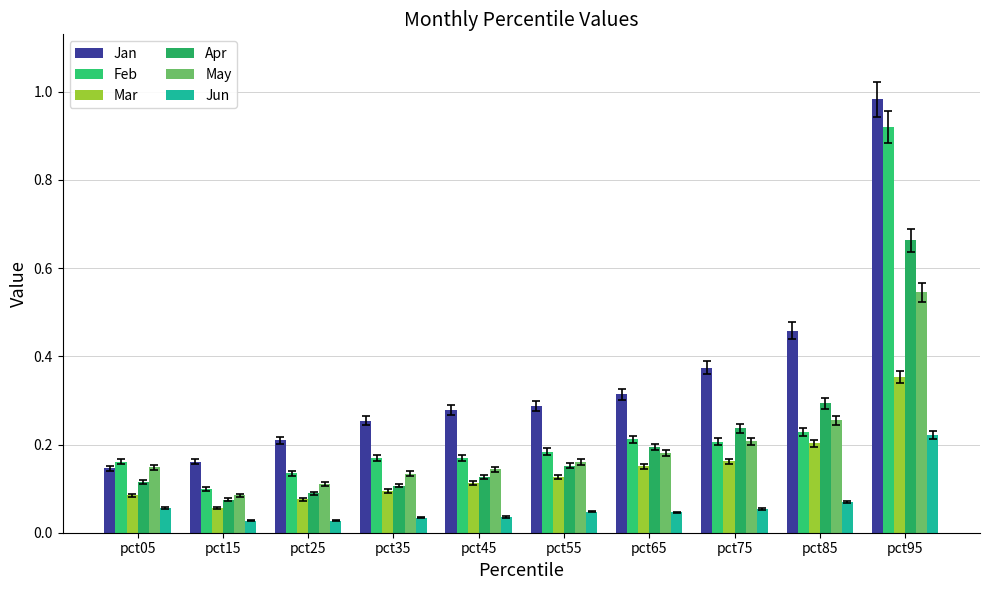

How many distinct data groups are displayed?

6